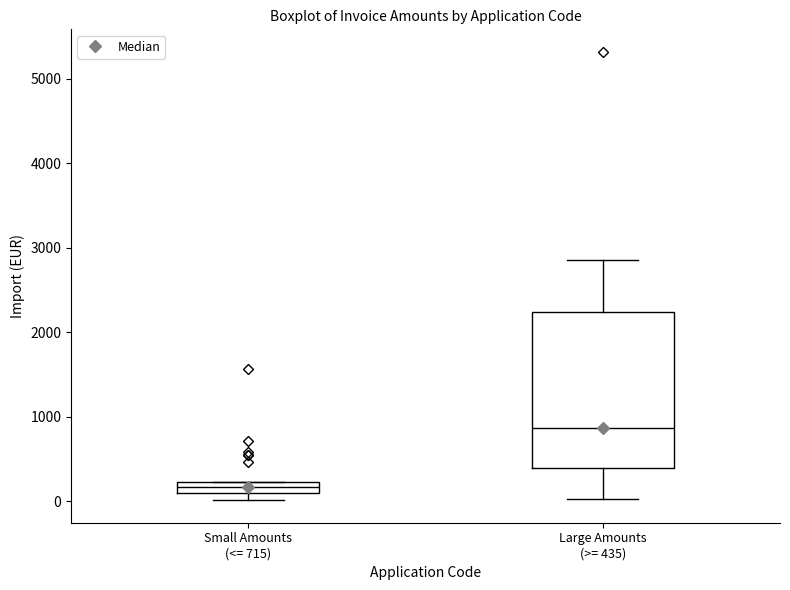

Which box has the highest median line?

Large Amounts (>= 435)